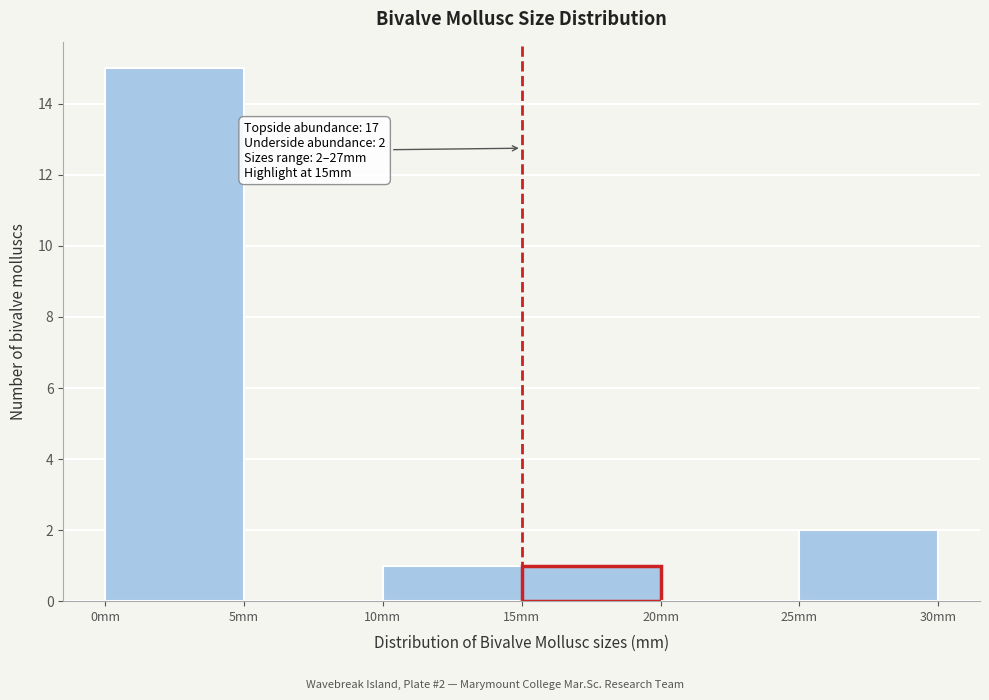

Over which range of the x-axis is the bar tallest?

0 to 5